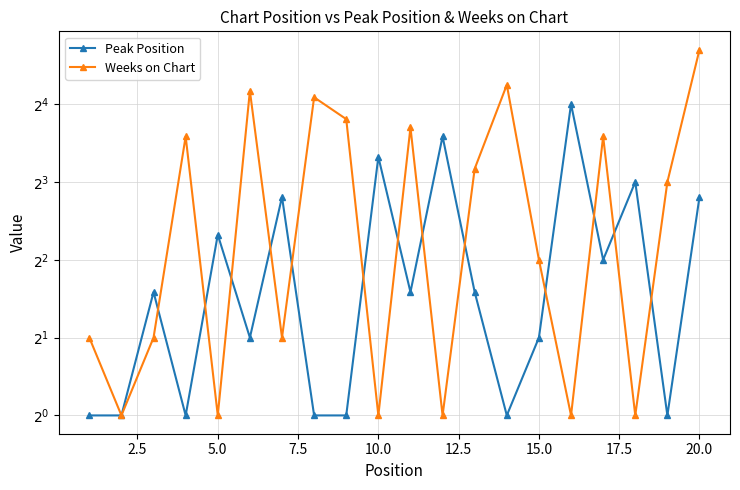

Reading right to left, transcribe all the data shown in this chart.

Peak Position: 7	1	8	4	16	2	1	3	12	3	10	1	1	7	2	5	1	3	1	1
Weeks on Chart: 26	8	1	12	1	4	19	9	1	13	1	14	17	2	18	1	12	2	1	2